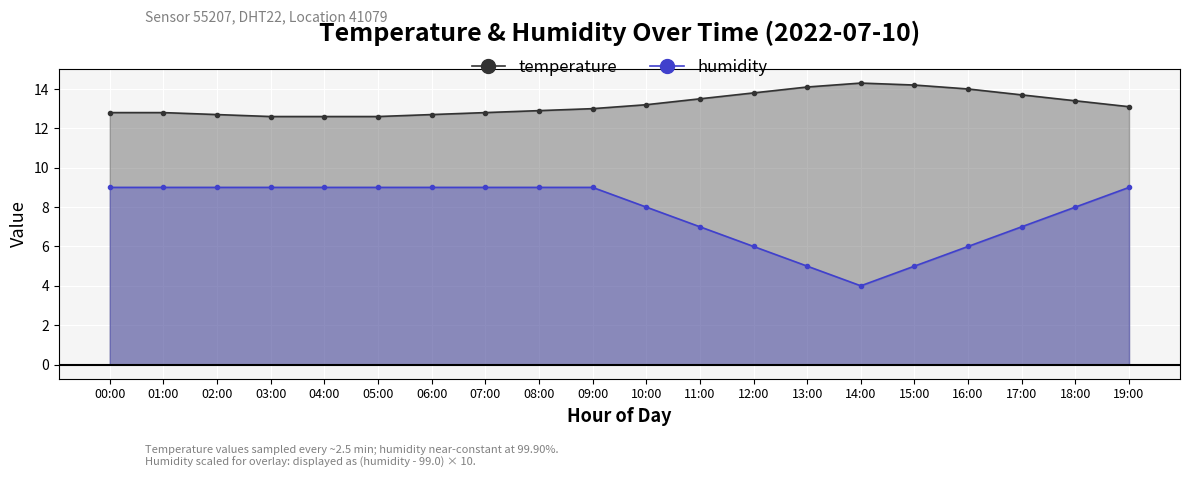

Where is the first local minimum for humidity?

14:00